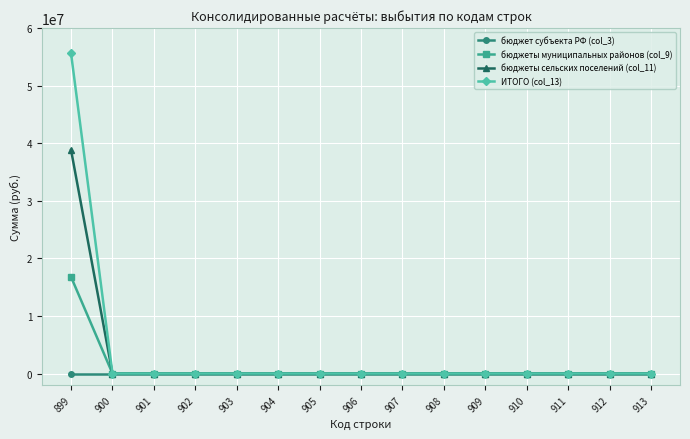

Which series has the largest range (max minus min)?

ИТОГО (col_13)